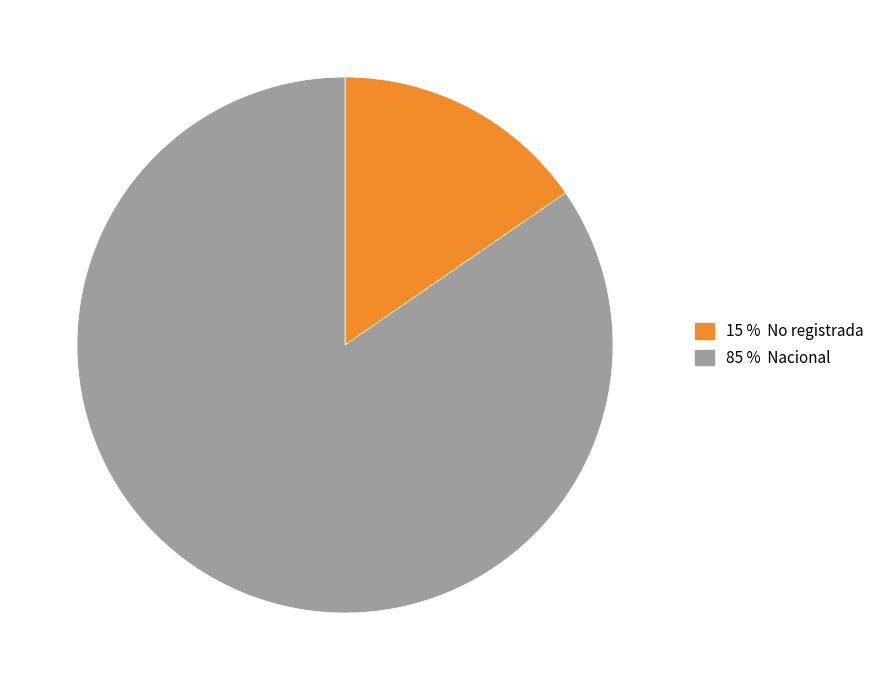

Does any single category account for the majority?

Yes